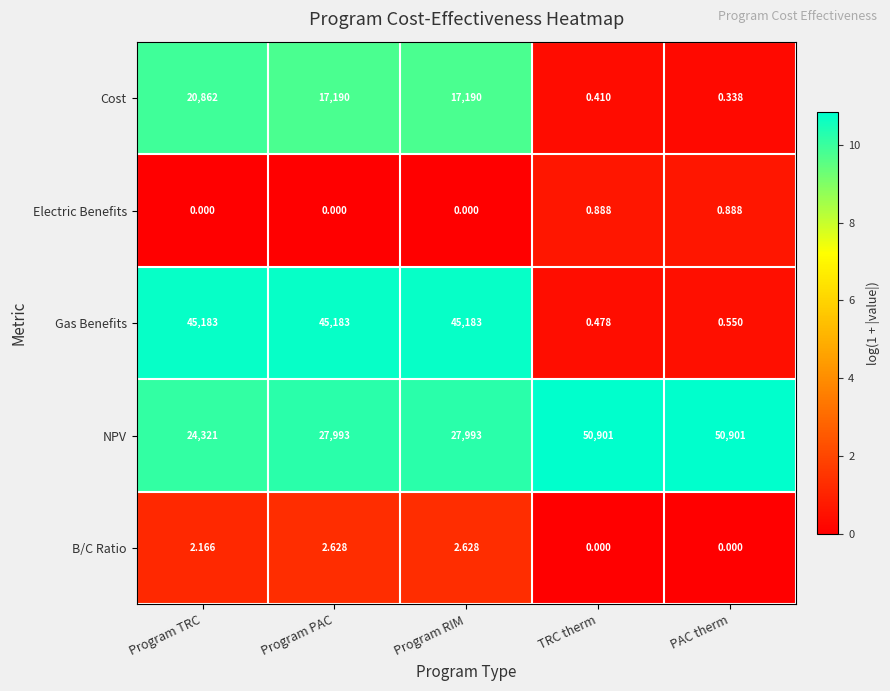

At which label is Gas Benefits closest to 22591?

PAC therm